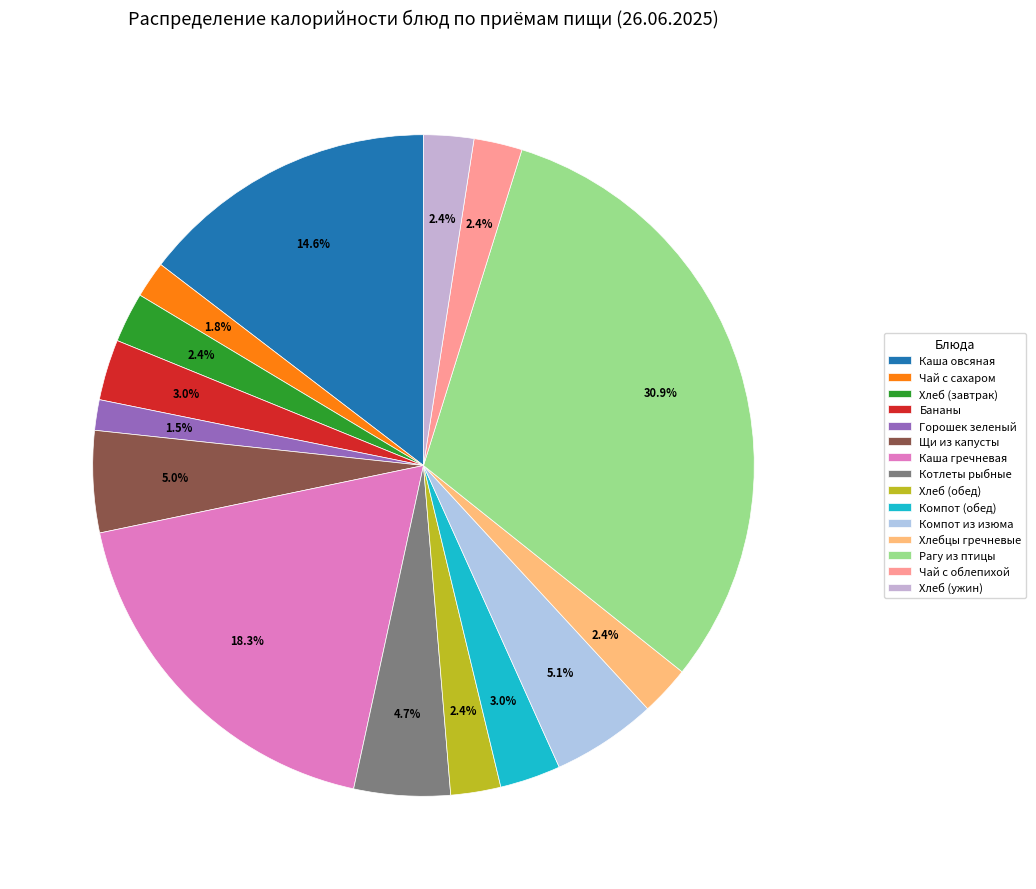

Count the number of slices in the pie.

15